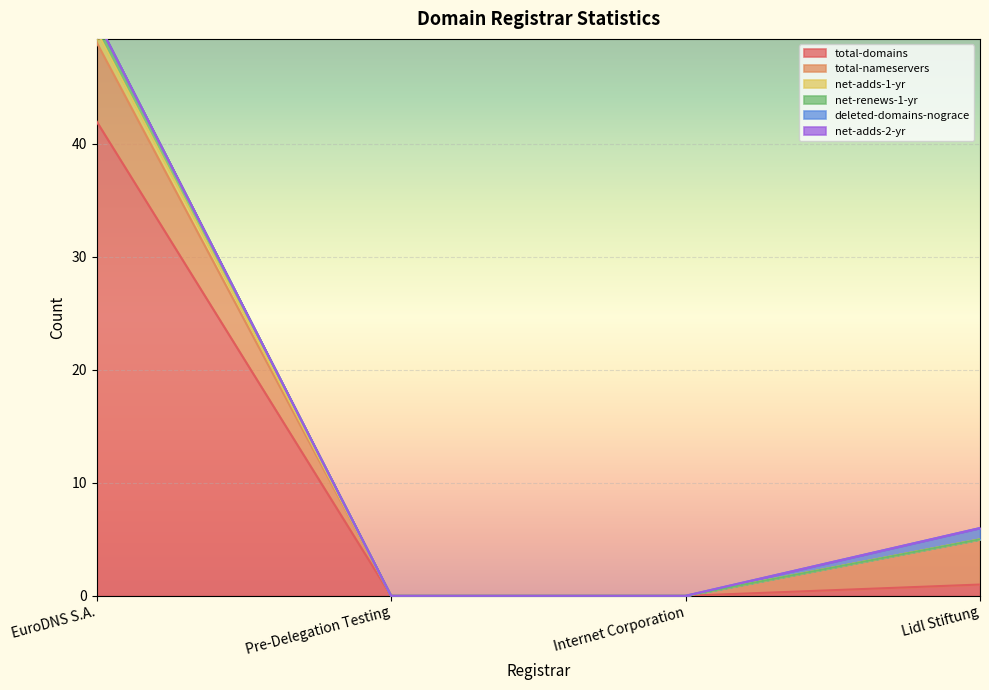

Which category has the lowest value in the net-adds-1-yr series?

Pre-Delegation Testing